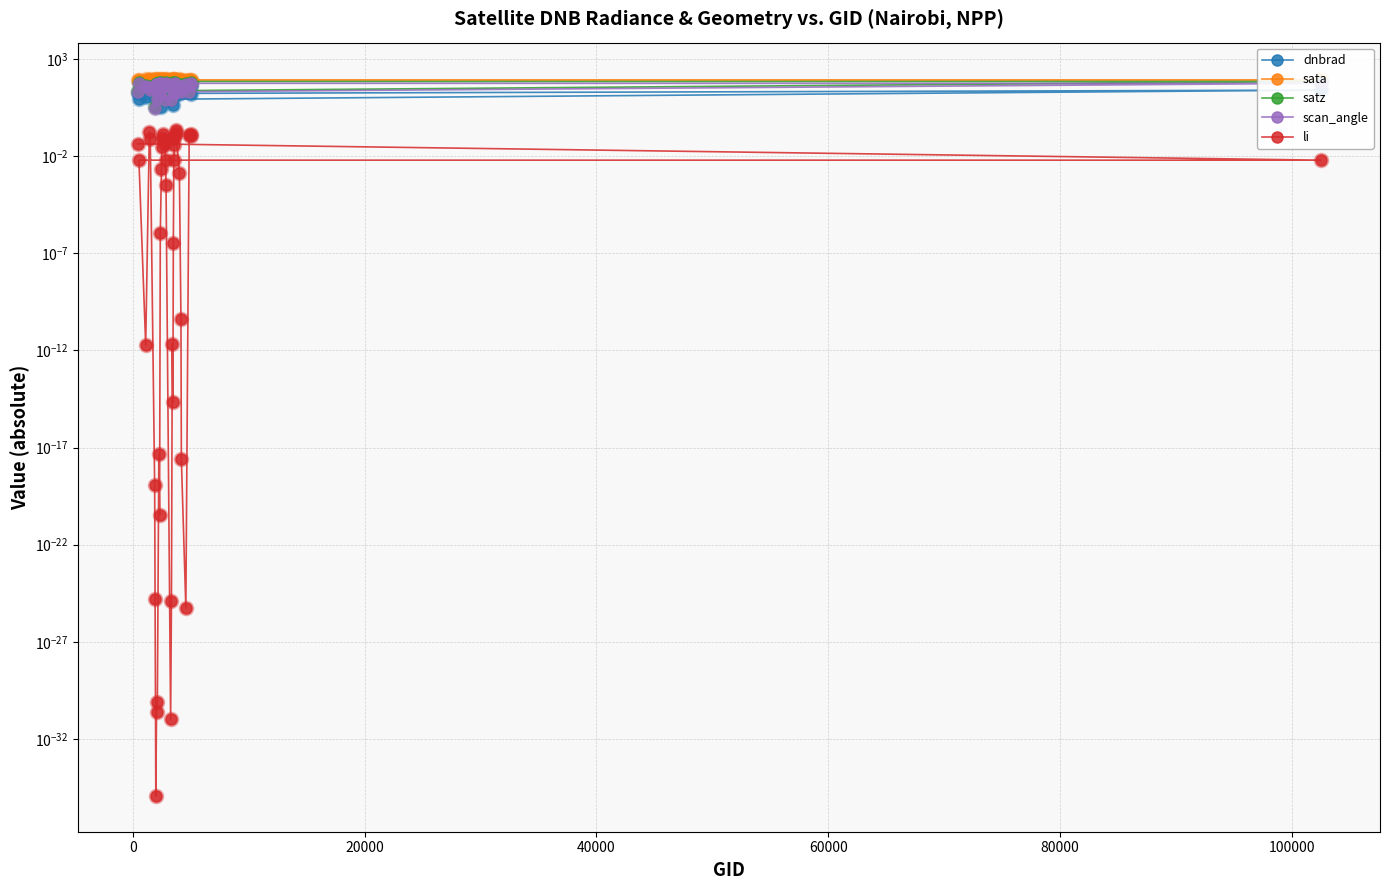

Is the value of sata at 27 greater than the value of li at 35?

Yes